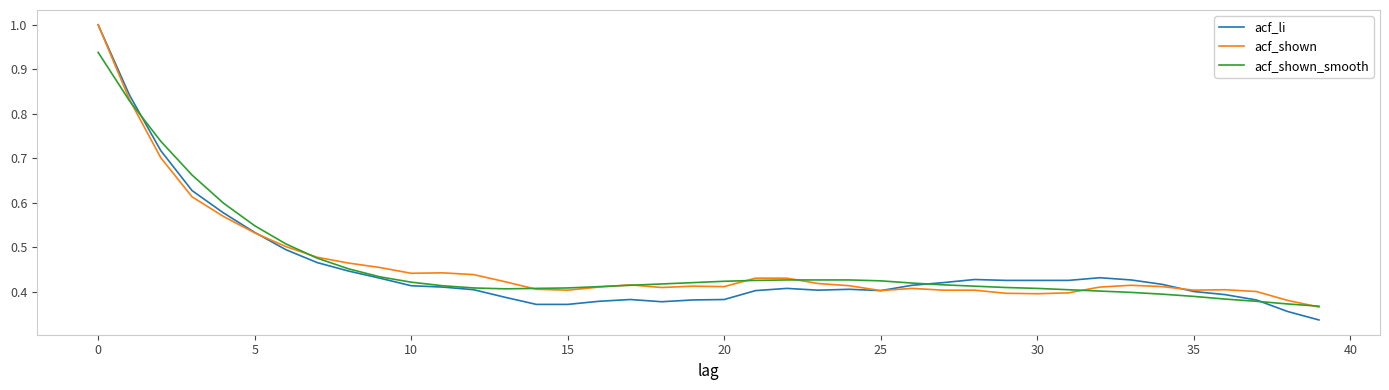

Which series ends up on top after the final intersection of acf_li and acf_shown_smooth?

acf_shown_smooth